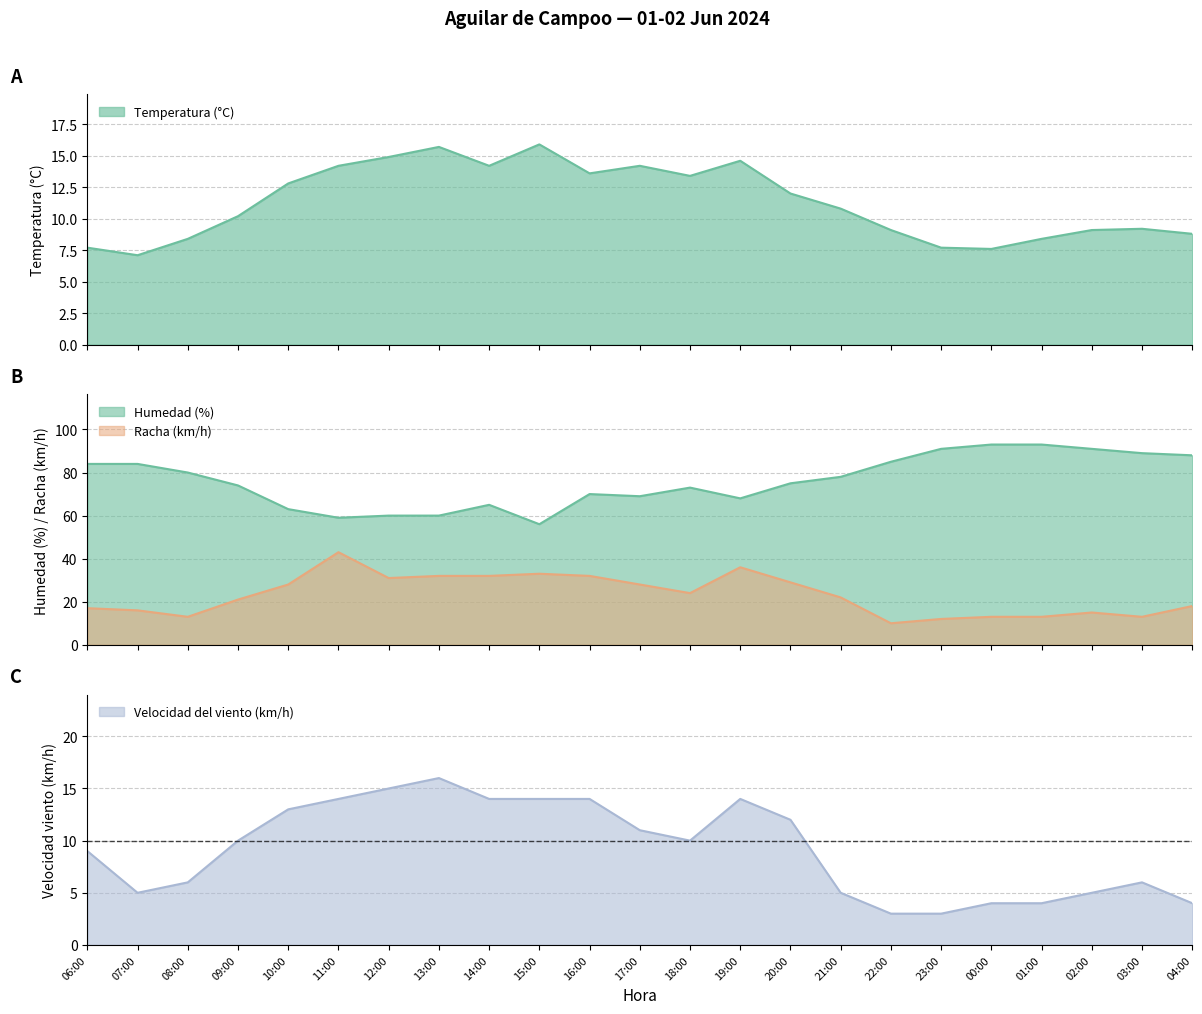

True or false: Humedad (%) and Racha (km/h) cross at least once.

False